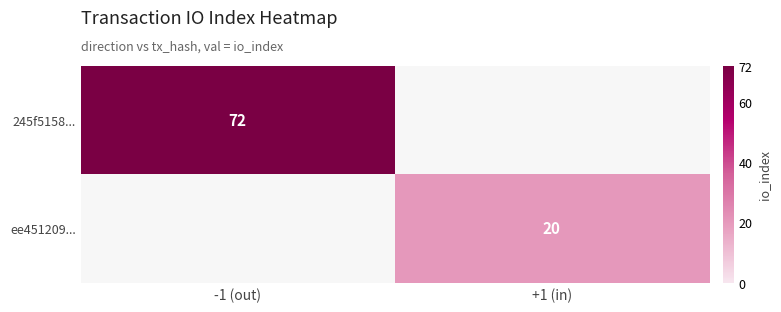

True or false: ee451209... has a value of 8 at +1 (in).

False